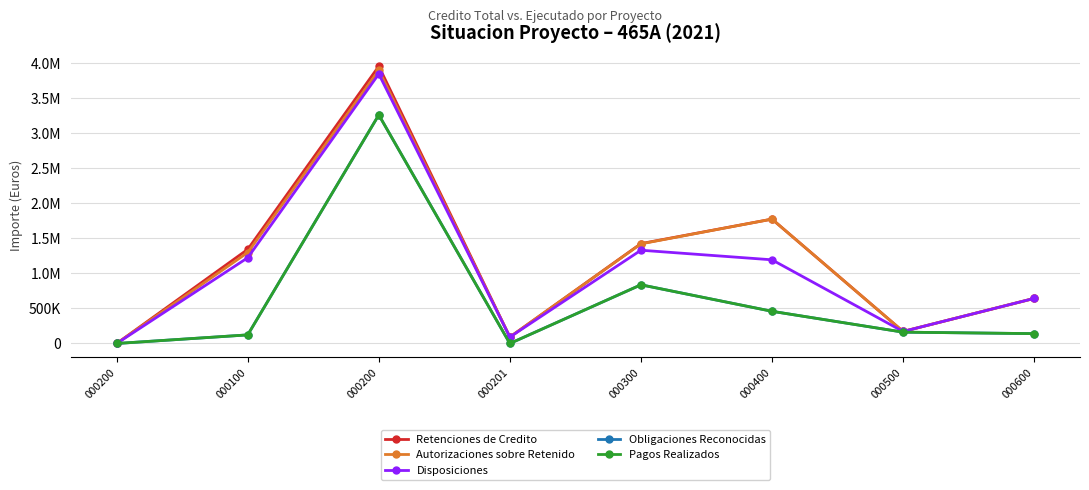

Reading left to right, list all the values displayed in this chart.

Retenciones de Credito: 0.0	1344242.8	3959437.4	91700.4	1426350.1	1776349.4	171512.4	643764.4
Autorizaciones sobre Retenido: 0.0	1299249.1	3901714.6	91700.4	1422843.0	1776349.4	171512.4	643764.4
Disposiciones: 0.0	1224910.0	3849667.8	91700.4	1332117.2	1195143.8	171512.4	643764.4
Obligaciones Reconocidas: 0.0	122920.0	3264285.7	0.0	838221.6	459801.0	161934.9	140693.6
Pagos Realizados: 0.0	122920.0	3264285.7	0.0	838221.6	459801.0	161934.9	140693.6